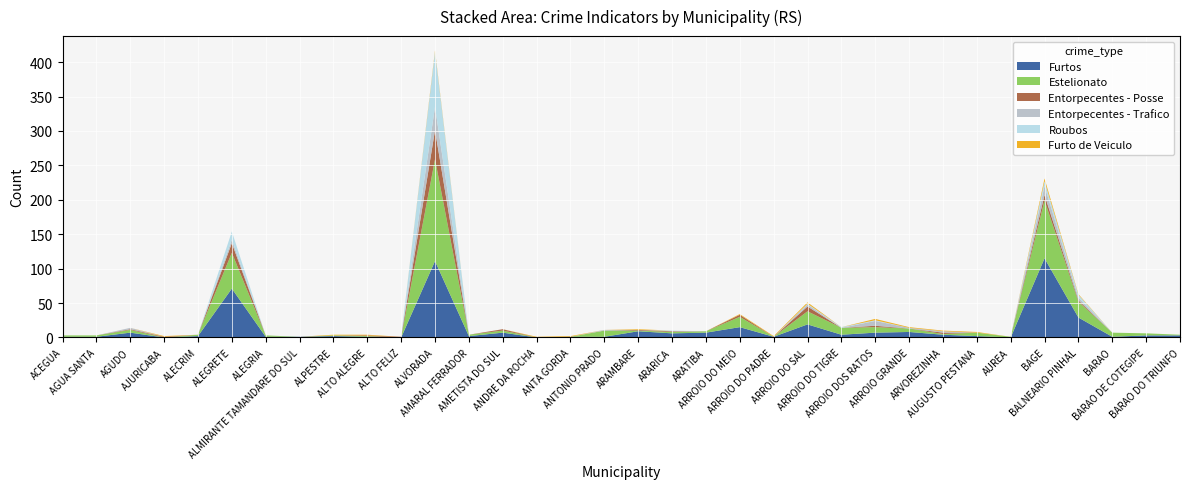

Reading left to right, what are all the values shown in this chart?

Furtos: 1	1	7	0	2	71	1	1	2	1	0	111	2	7	0	1	1	9	6	7	15	1	19	4	7	8	4	2	0	115	29	1	3	3
Estelionato: 2	2	4	0	2	52	2	0	1	1	0	148	2	3	0	0	9	1	2	2	15	0	19	10	8	5	1	5	1	84	23	6	3	1
Entorpecentes - Posse: 0	0	1	1	0	14	0	0	0	1	1	42	0	2	0	0	0	1	1	0	3	0	7	0	2	0	2	0	0	8	2	0	0	0
Entorpecentes - Trafico: 0	0	2	0	0	5	0	0	0	0	0	34	0	0	0	0	1	0	0	0	0	0	3	0	7	1	2	0	0	13	4	0	0	0
Roubos: 0	0	0	0	0	12	0	0	0	0	0	80	0	0	0	0	0	0	1	0	0	0	1	1	1	0	0	0	0	7	4	0	0	0
Furto de Veiculo: 0	0	0	1	0	0	0	0	1	1	0	2	0	0	1	1	0	1	0	0	1	1	2	0	2	1	1	1	0	4	1	0	0	0